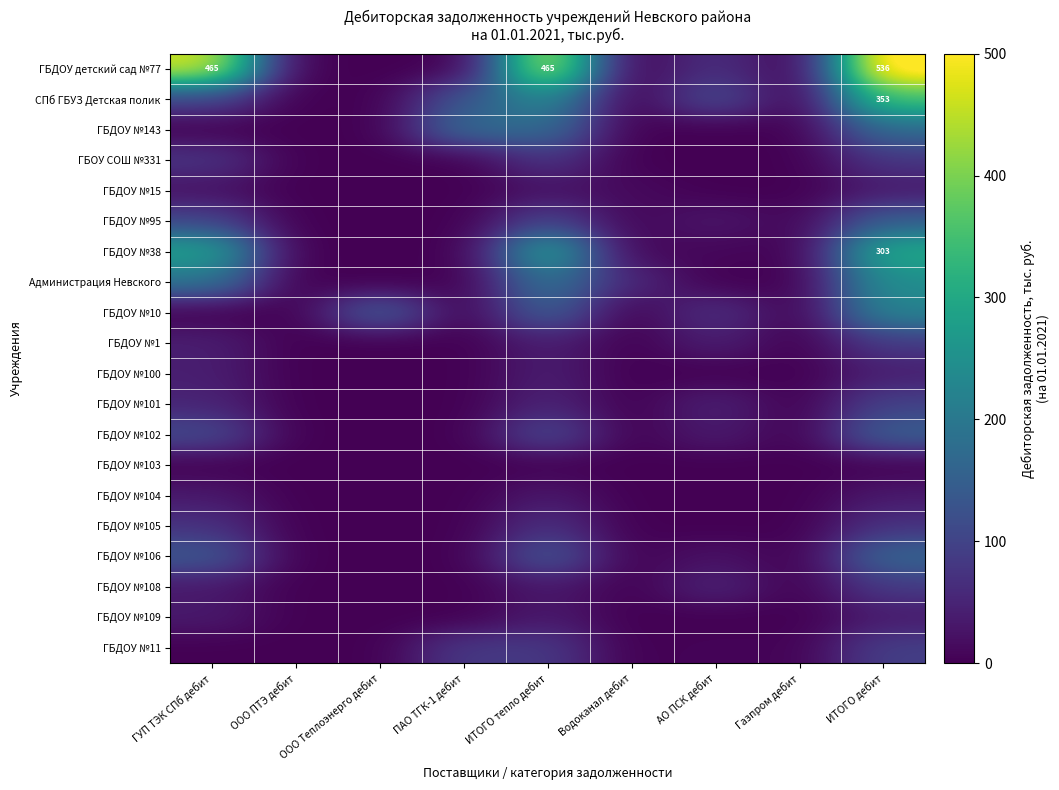

Count the number of data series in this chart.

20